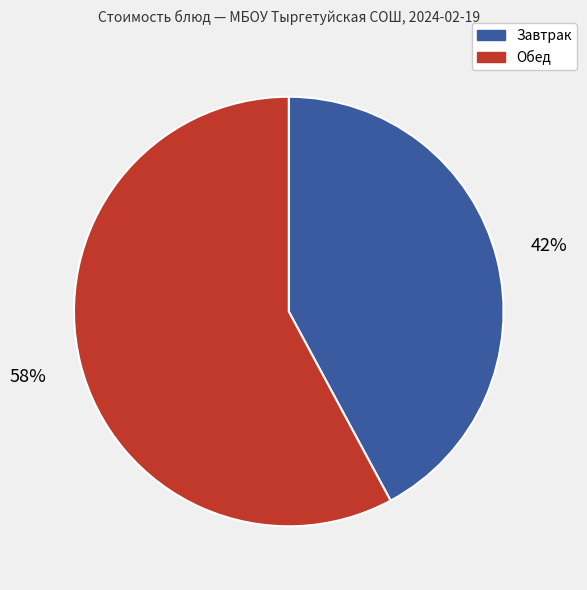

Is there a majority slice in this chart?

Yes